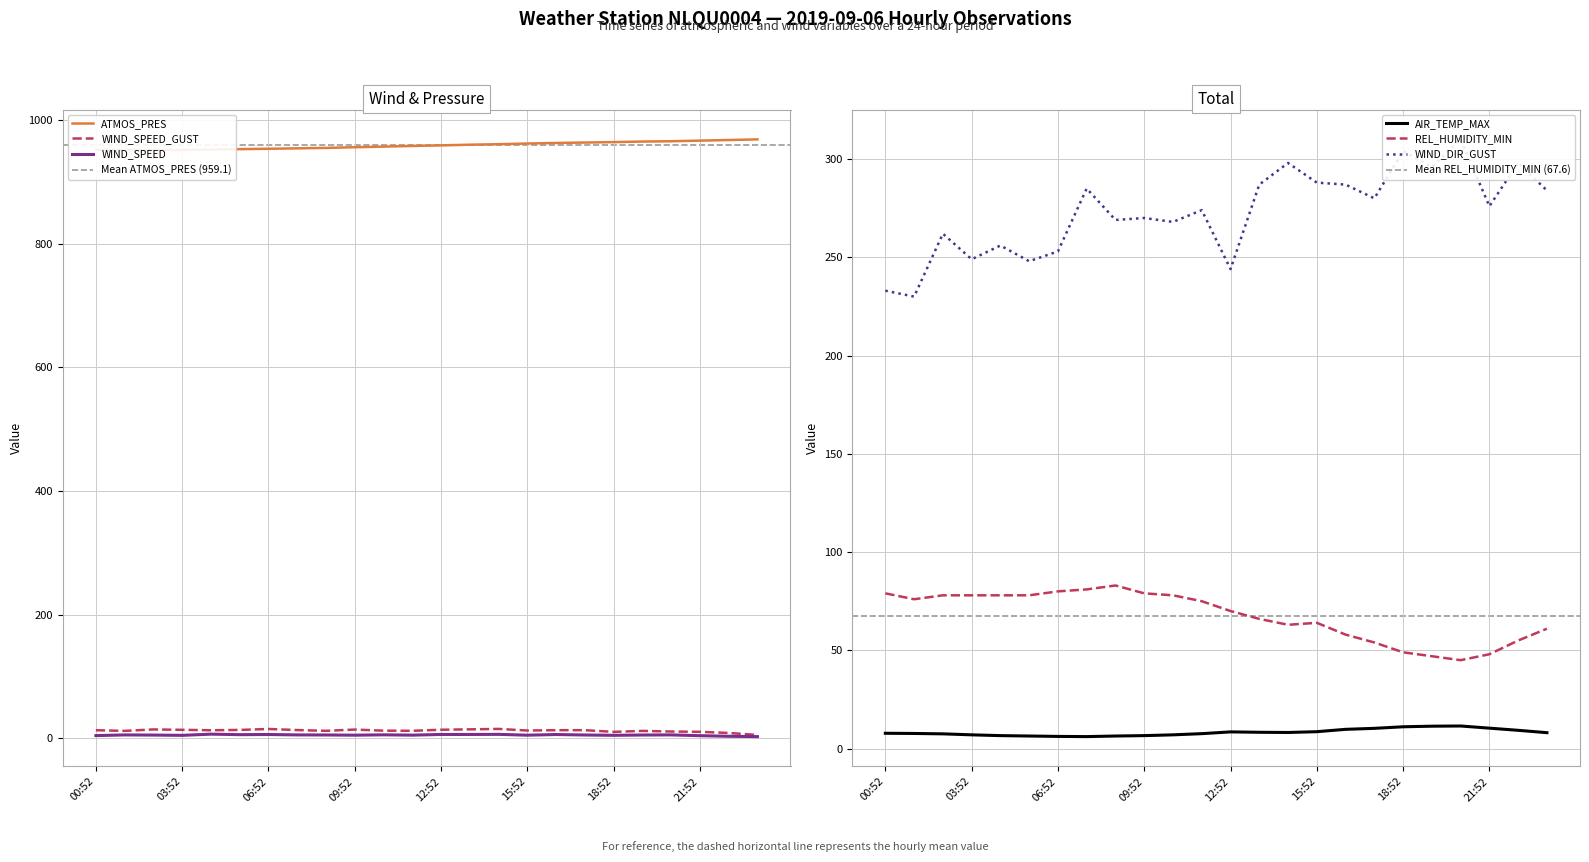

Between 10:52 and 01:52, which is larger?

10:52